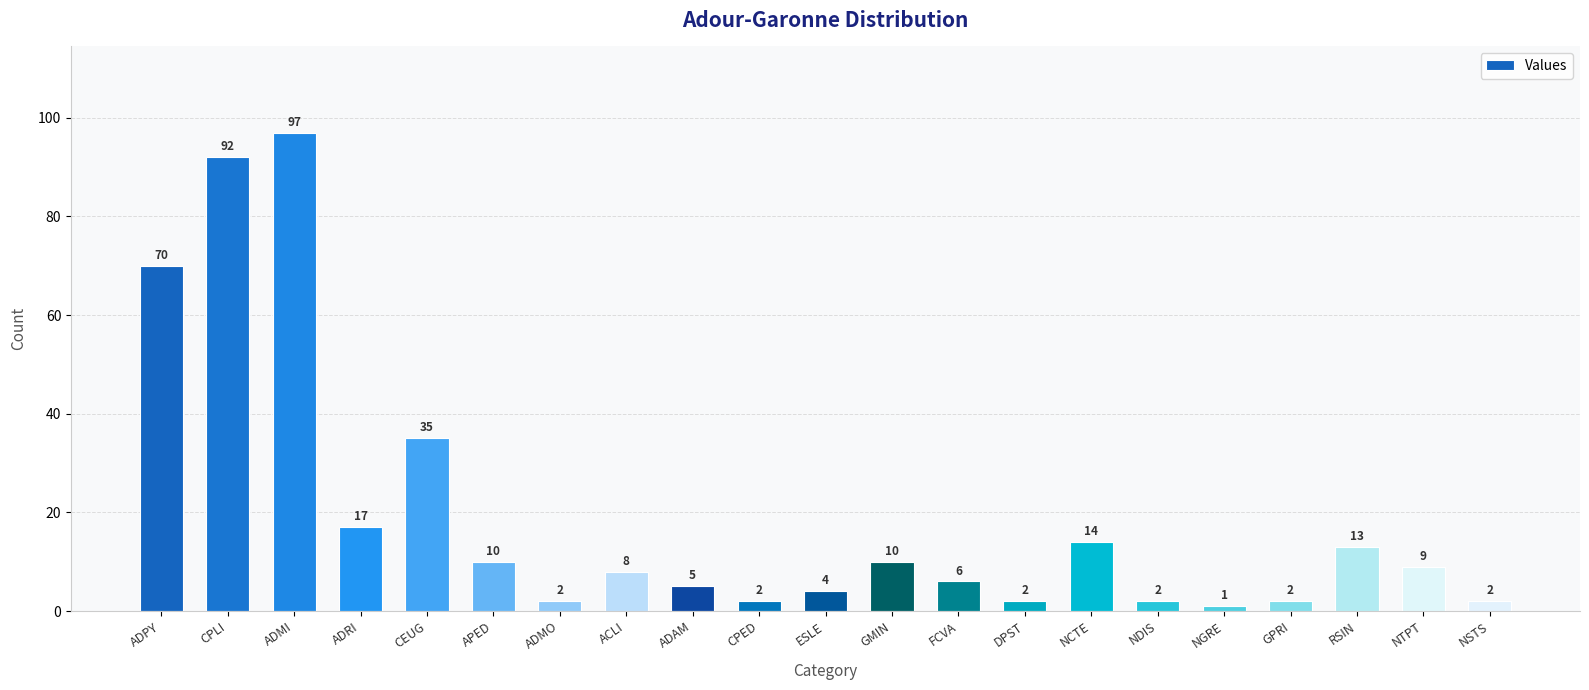

What position from the left is CEUG?

5